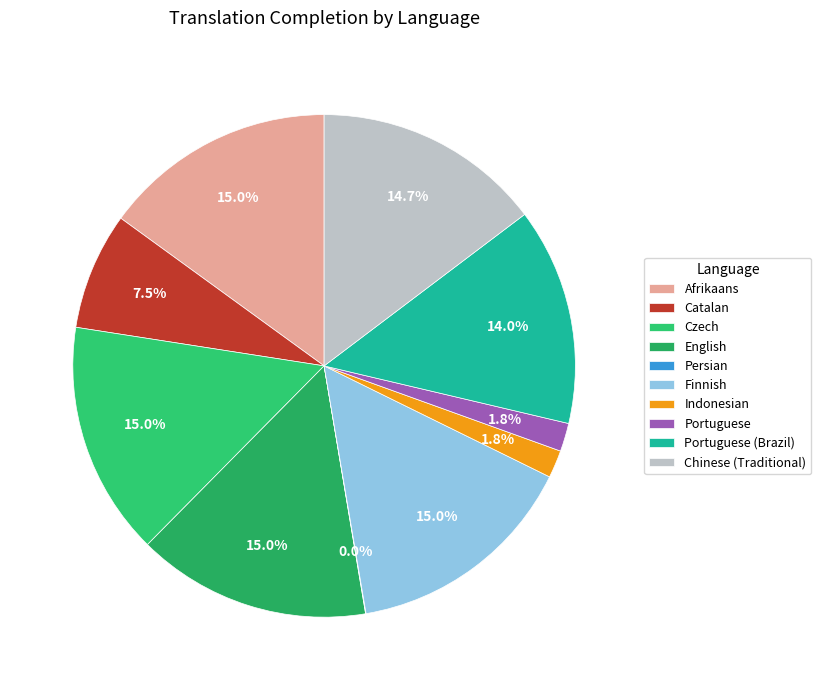

To the nearest percent, what is the average slice percentage?

10%